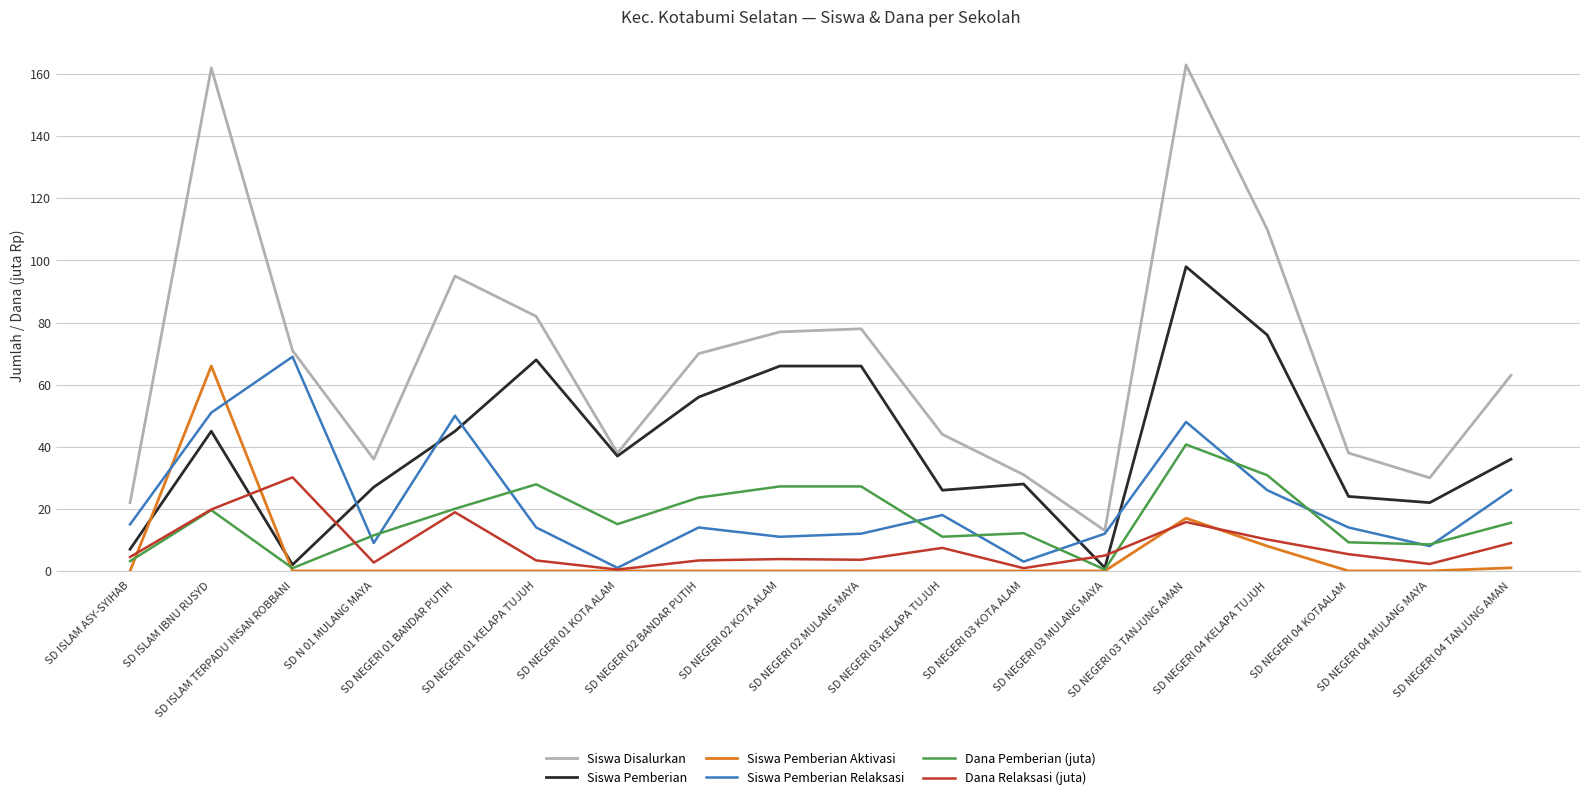

How many lines are shown in the chart?

6